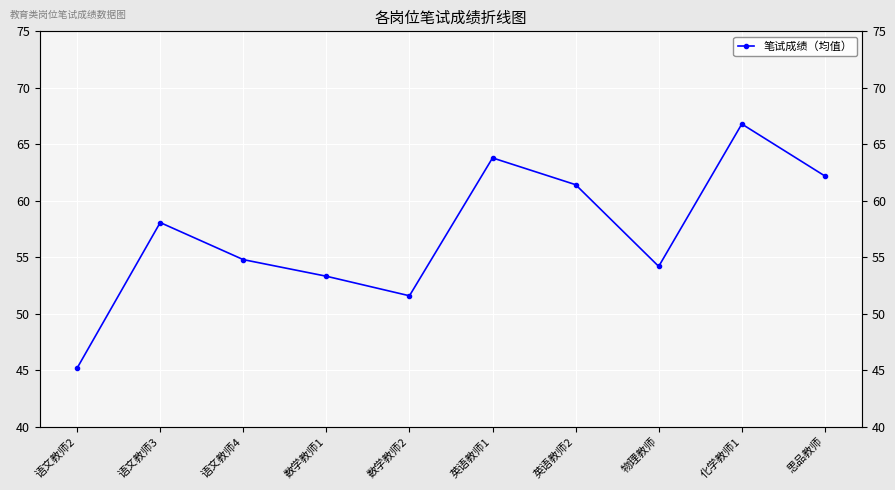

Reading left to right, list all the values displayed in this chart.

45.2	58.1	54.8	53.3	51.6	63.8	61.4	54.2	66.8	62.2